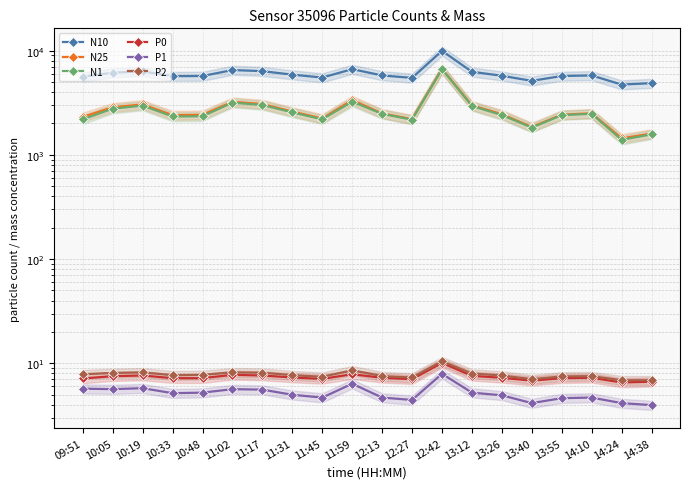

How many lines are shown in the chart?

6